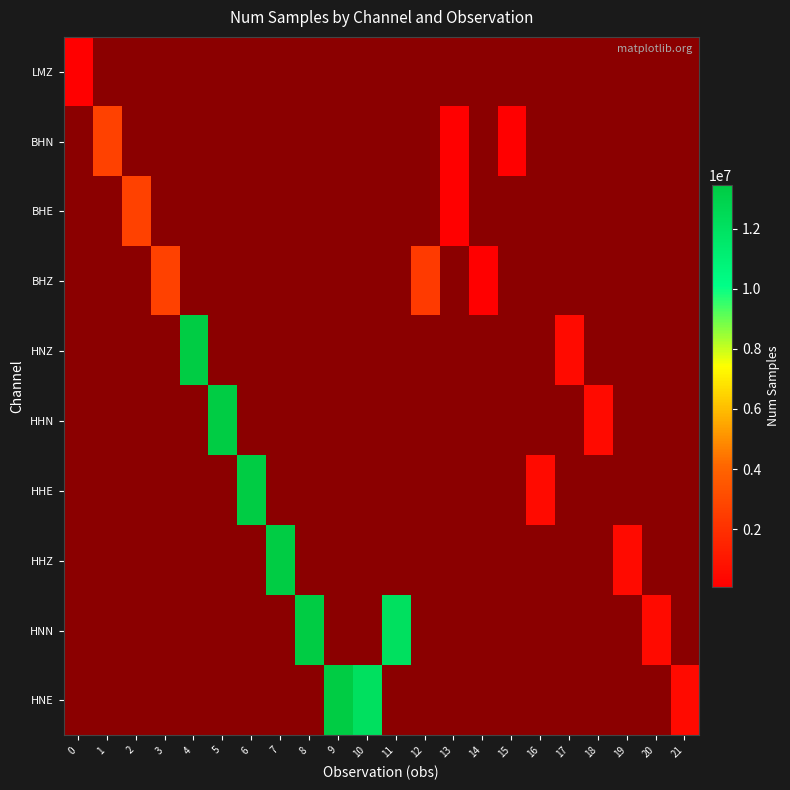

What is the greatest value displayed?

13431646.0